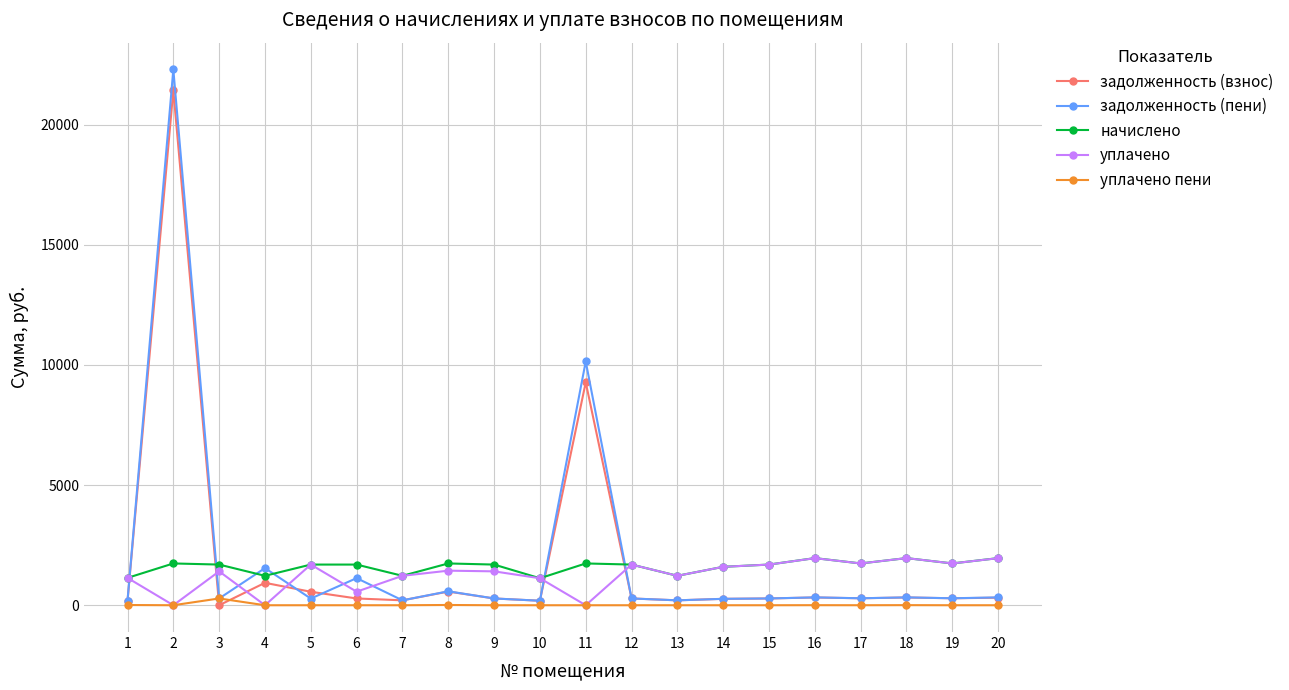

At which category does задолженность (пени) reach its first local peak?

2